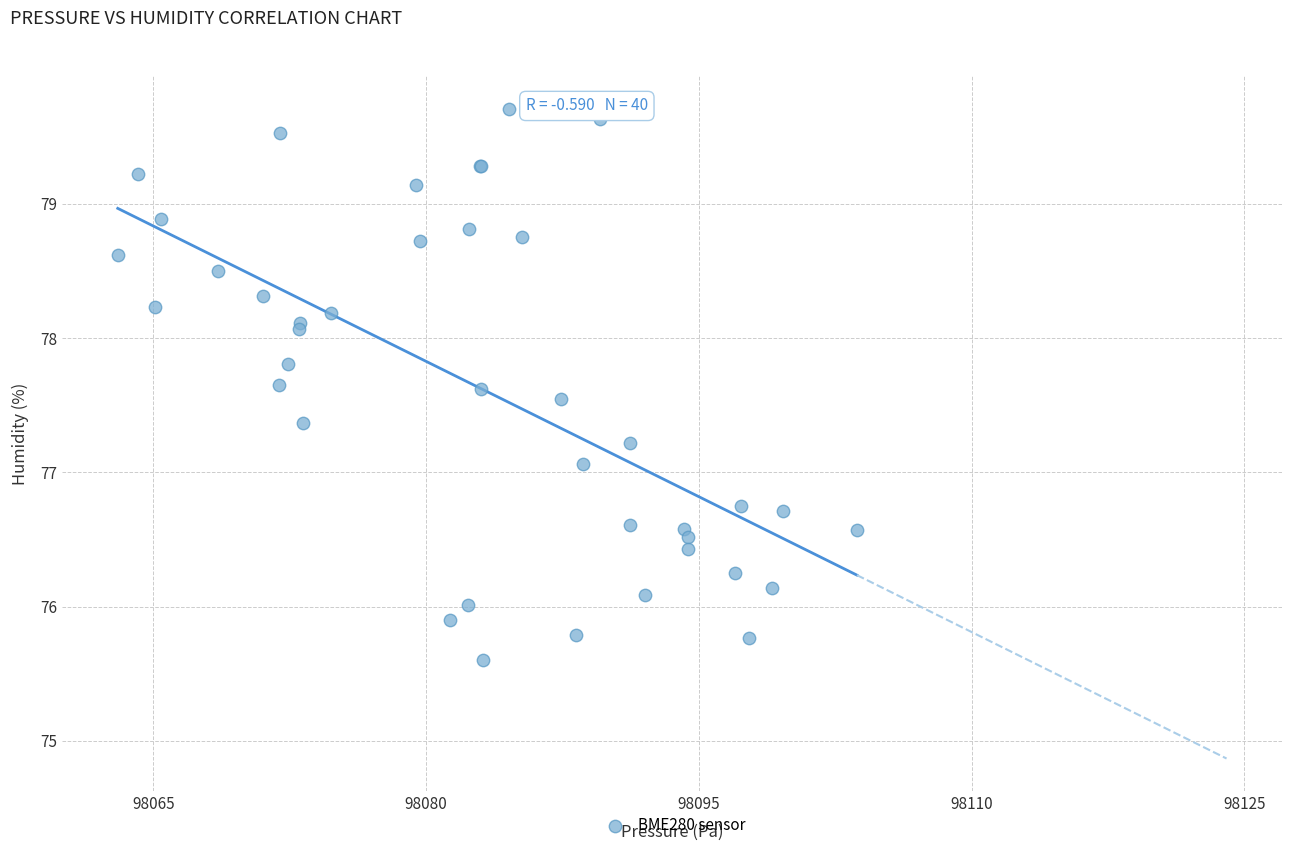

What Y value in the scatter plot is closest to 77?

77.1